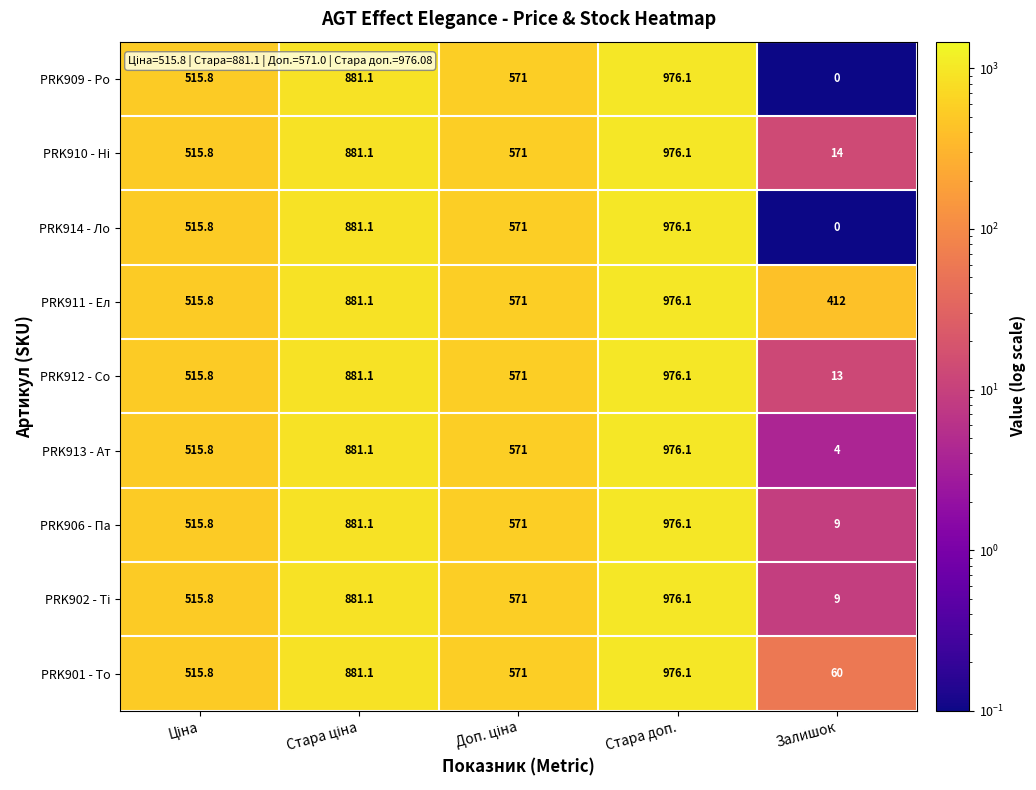

Which series has the largest total across all categories?

PRK911 - Ел